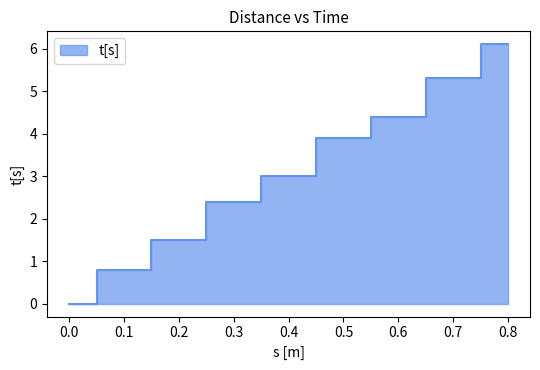

What is the difference between the second highest and minimum values?

5.3